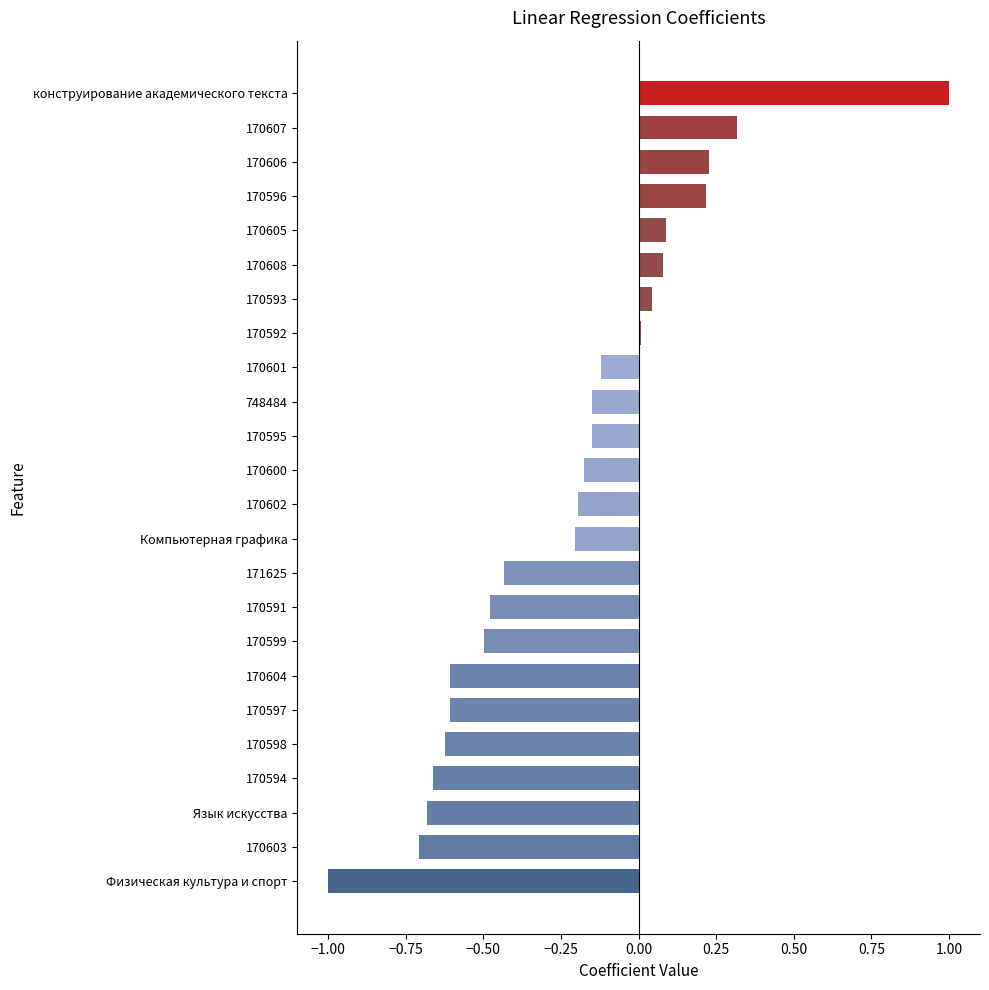

True or false: the data shows 0.0 at 170593.

True